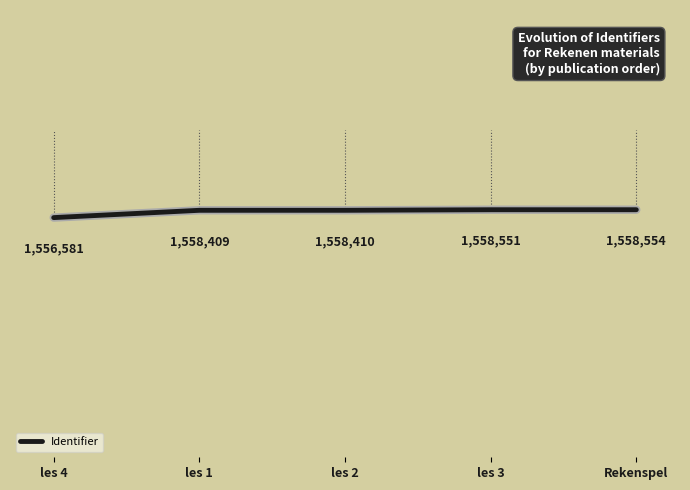

Reading right to left, extract all data points from this chart.

Rekenspel=1558554	les 3=1558551	les 2=1558410	les 1=1558409	les 4=1556581